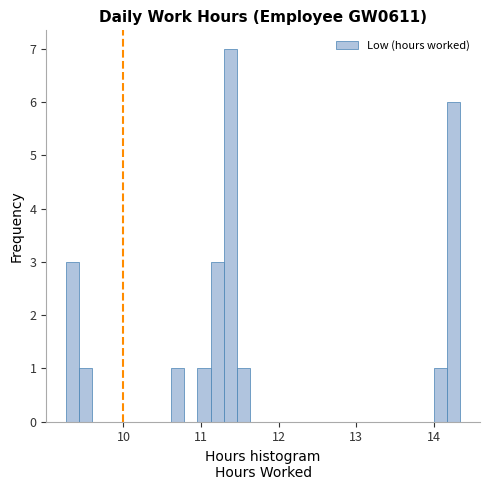

Read against the x-axis, roughly where is the centre of the tallest bar?

11.4